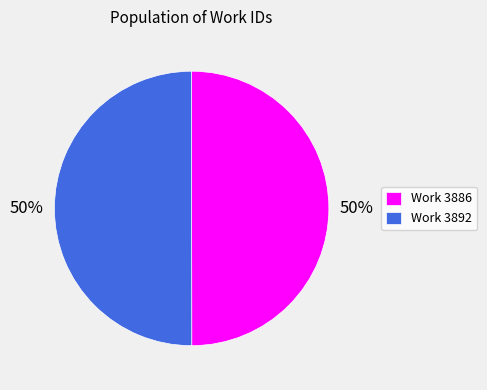

Approximately how many times larger is the value at Work 3886 compared to Work 3892?

1.0